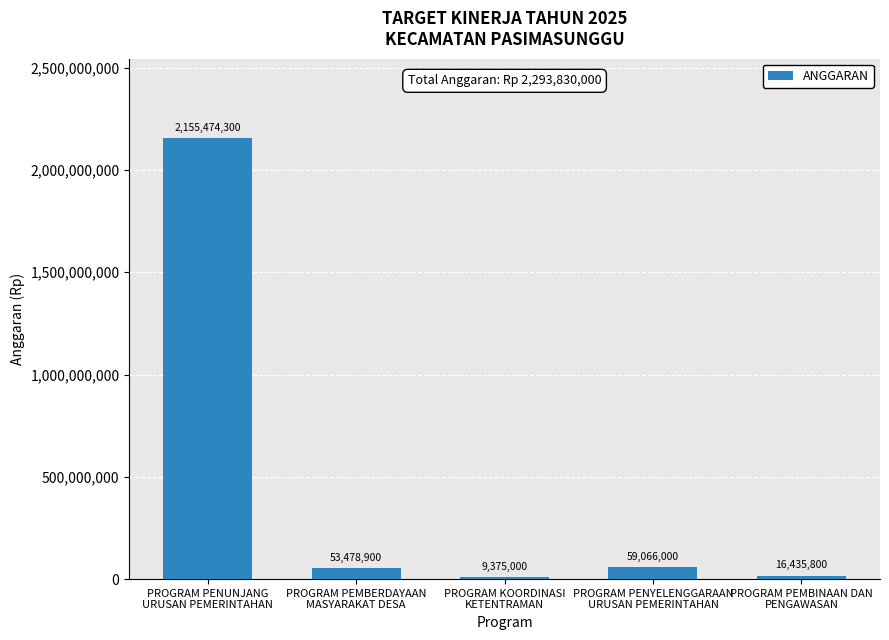

What is the difference between the maximum and minimum values?

2146099300